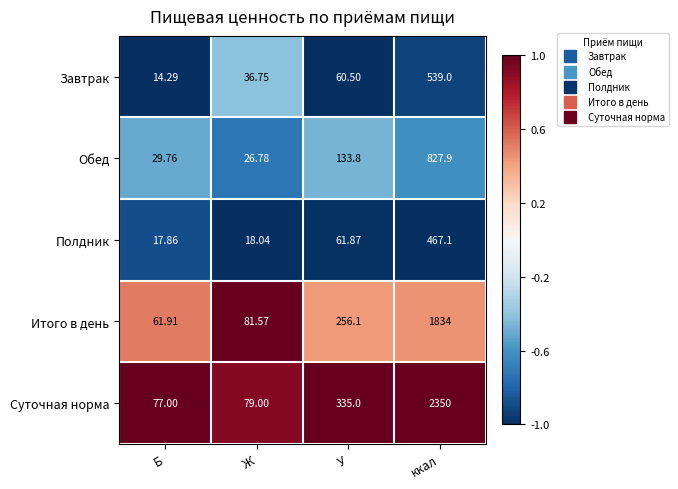

At which label does Полдник reach its peak?

ккал